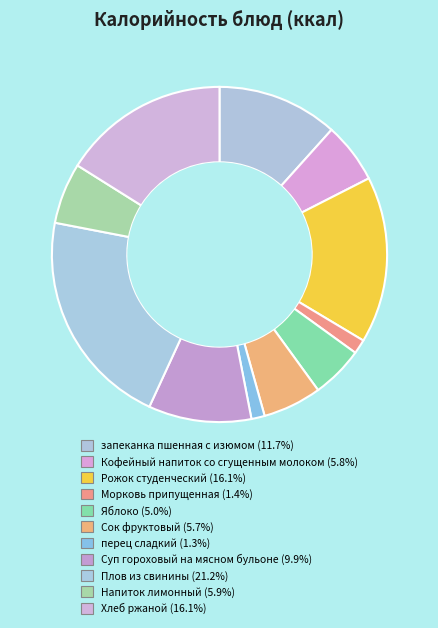

Which has a higher value, Кофейный напиток со сгущенным молоком or запеканка пшенная с изюмом?

запеканка пшенная с изюмом